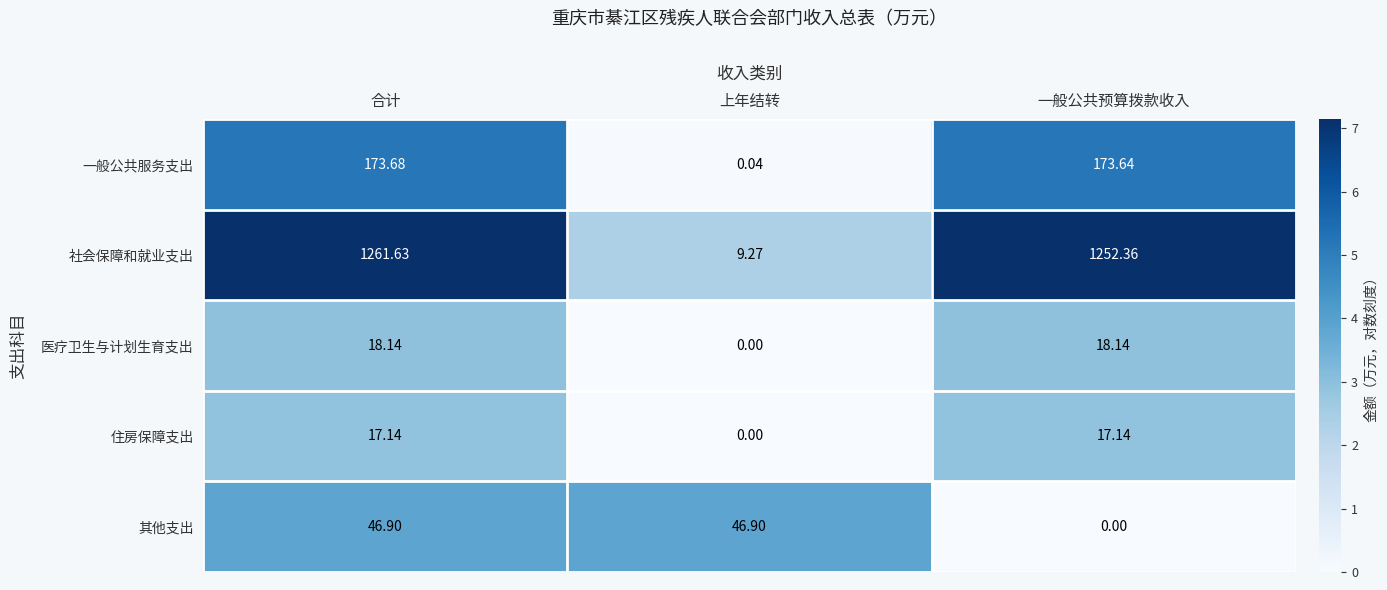

Where is 住房保障支出 nearest to the value 8?

上年结转